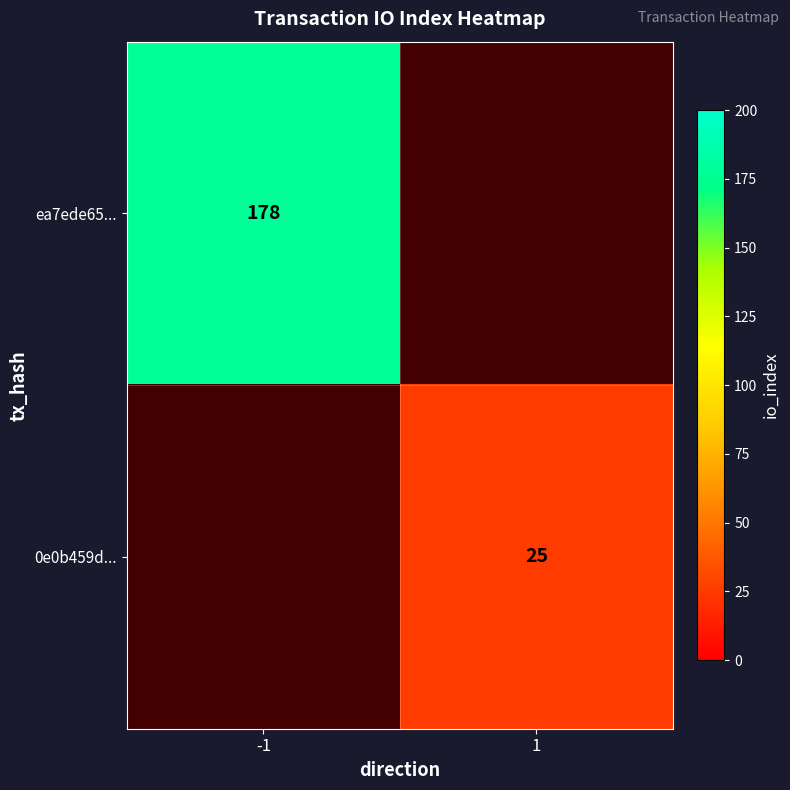

How many distinct data groups are displayed?

2